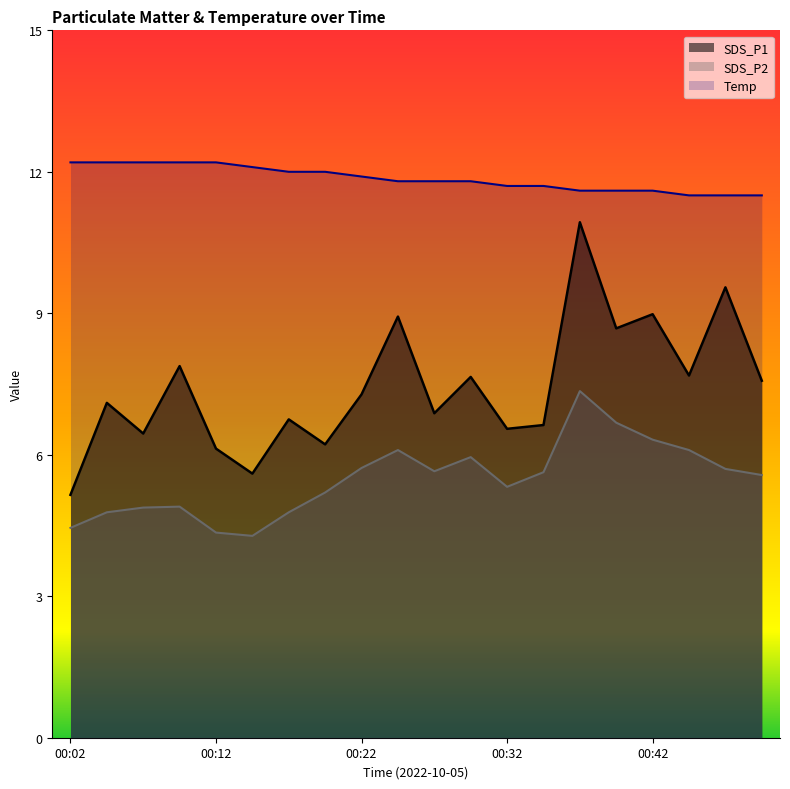

How many series are shown in this chart?

3